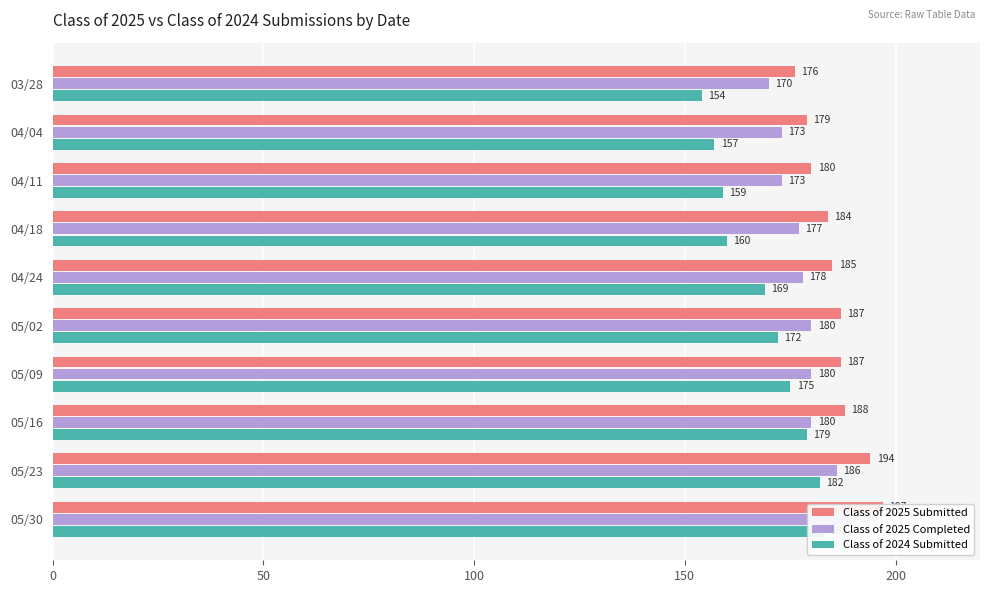

At 05/23, list the series in order from smallest to largest.

Class of 2024 Submitted, Class of 2025 Completed, Class of 2025 Submitted